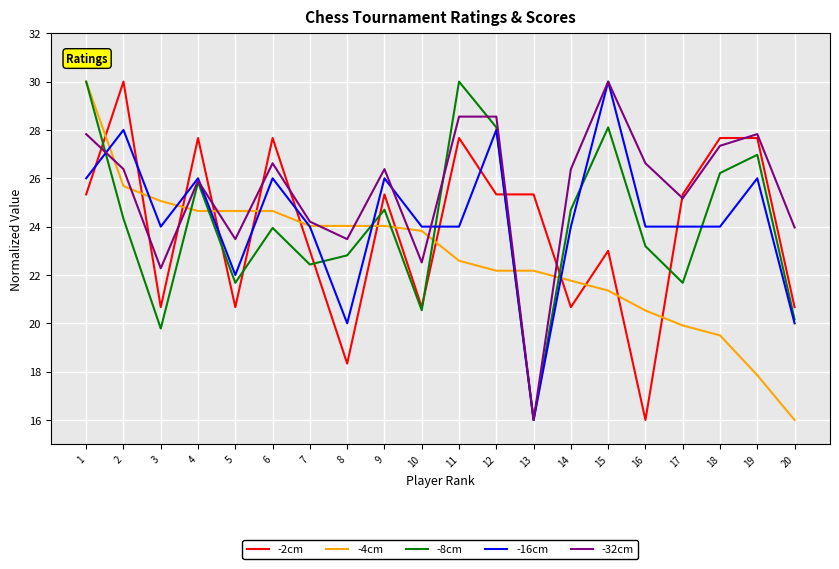

Between 12 and 20, which series saw the biggest shift?

-16cm